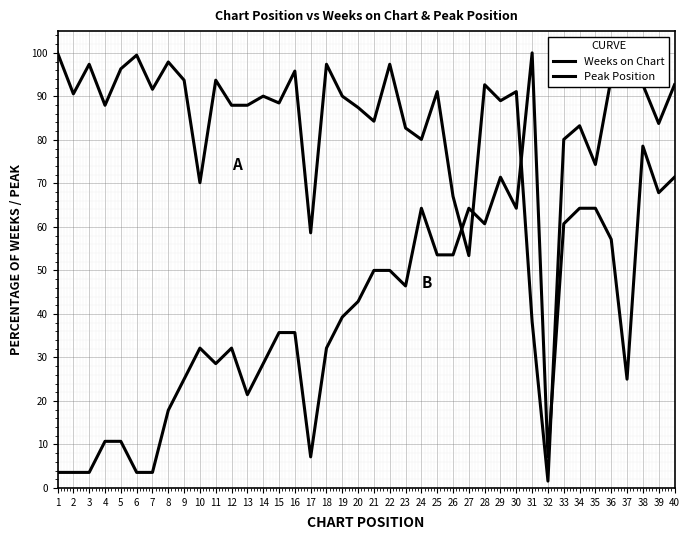

Reading left to right, extract all data points from this chart.

Weeks on Chart: 100.0	90.6	97.4	88.0	96.3	99.5	91.6	97.9	93.7	70.2	93.7	88.0	88.0	90.1	88.5	95.8	58.6	97.4	90.1	87.4	84.3	97.4	82.7	80.1	91.1	67.0	53.4	92.7	89.0	91.1	38.2	1.6	80.1	83.2	74.3	94.2	100.0	92.7	83.8	92.7
Peak Position: 3.6	3.6	3.6	10.7	10.7	3.6	3.6	17.9	25.0	32.1	28.6	32.1	21.4	28.6	35.7	35.7	7.1	32.1	39.3	42.9	50.0	50.0	46.4	64.3	53.6	53.6	64.3	60.7	71.4	64.3	100.0	7.1	60.7	64.3	64.3	57.1	25.0	78.6	67.9	71.4